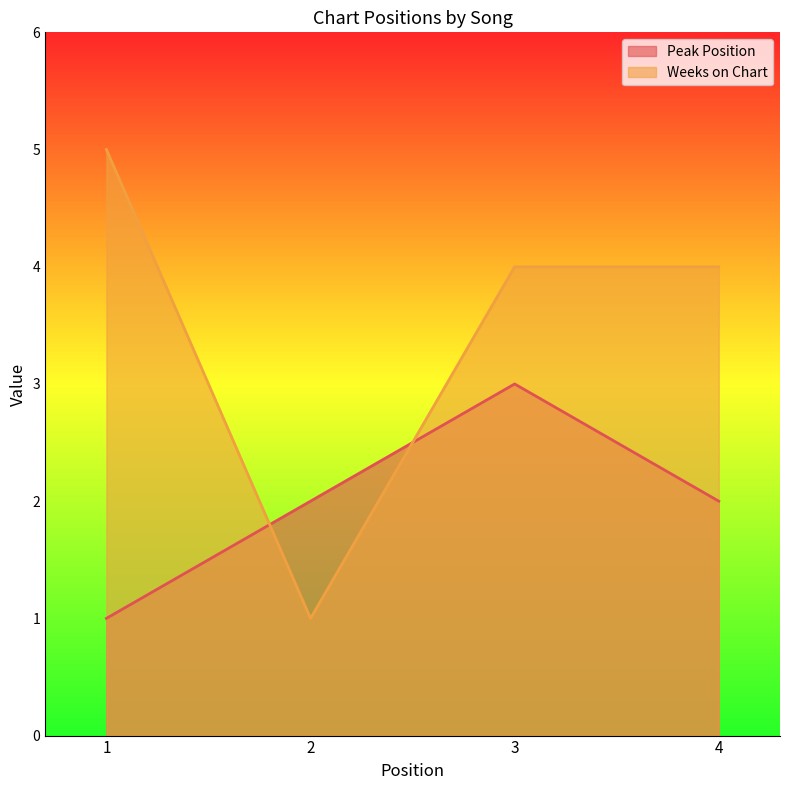

Where do Peak Position and Weeks on Chart first cross each other?

1 and 2